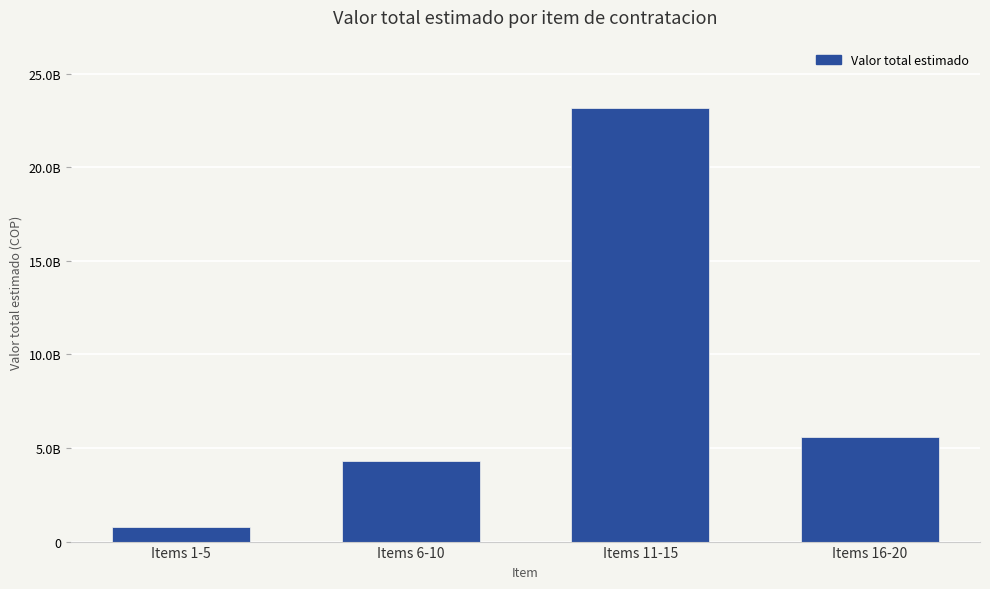

Are the bars horizontal?

No